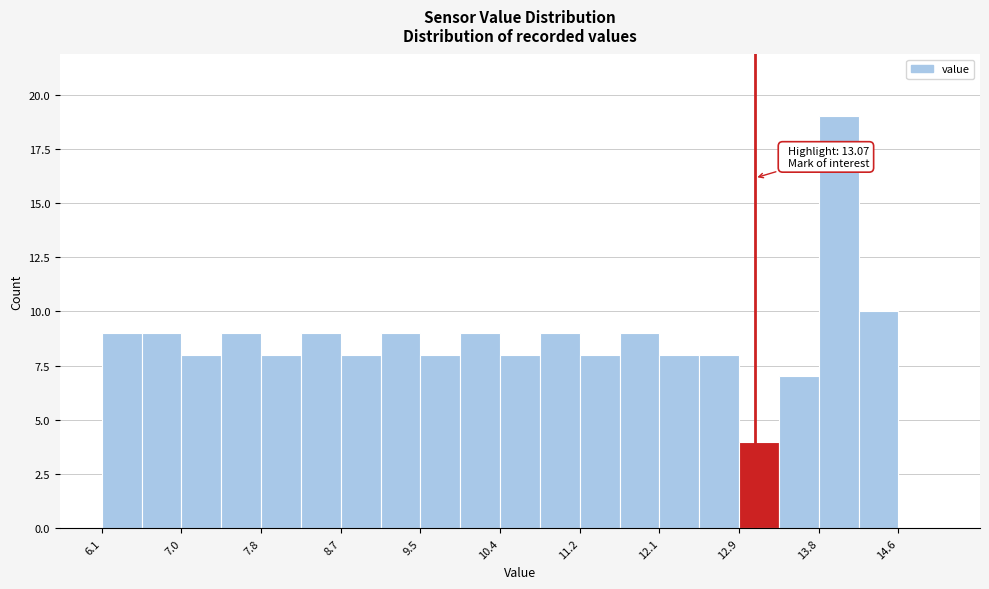

Which range on the x-axis has the tallest bar?

13.8 to 14.2